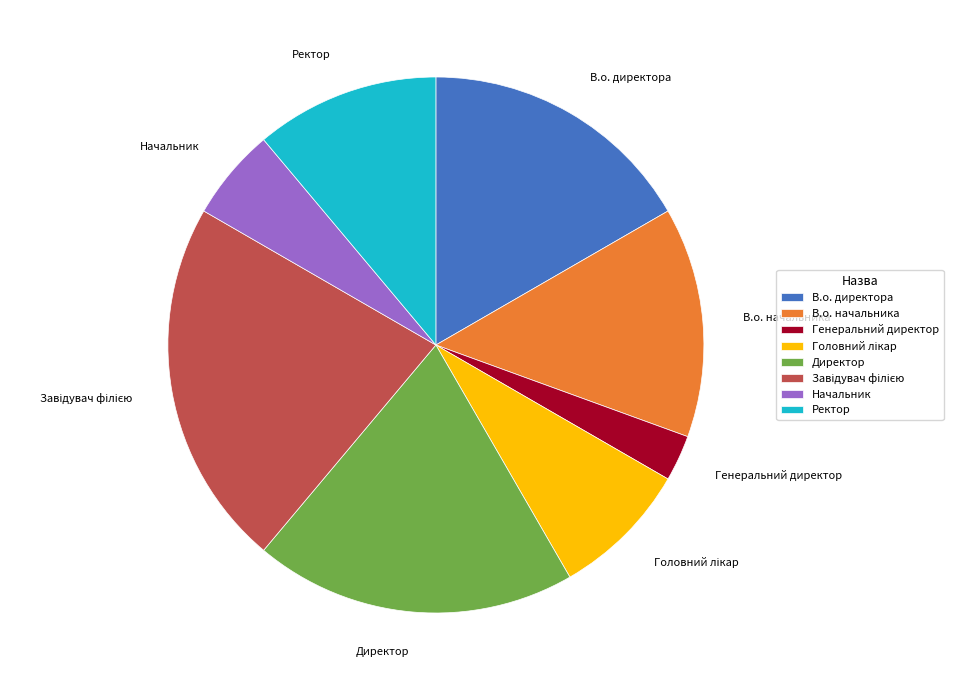

Which has a higher value, Ректор or Начальник?

Ректор